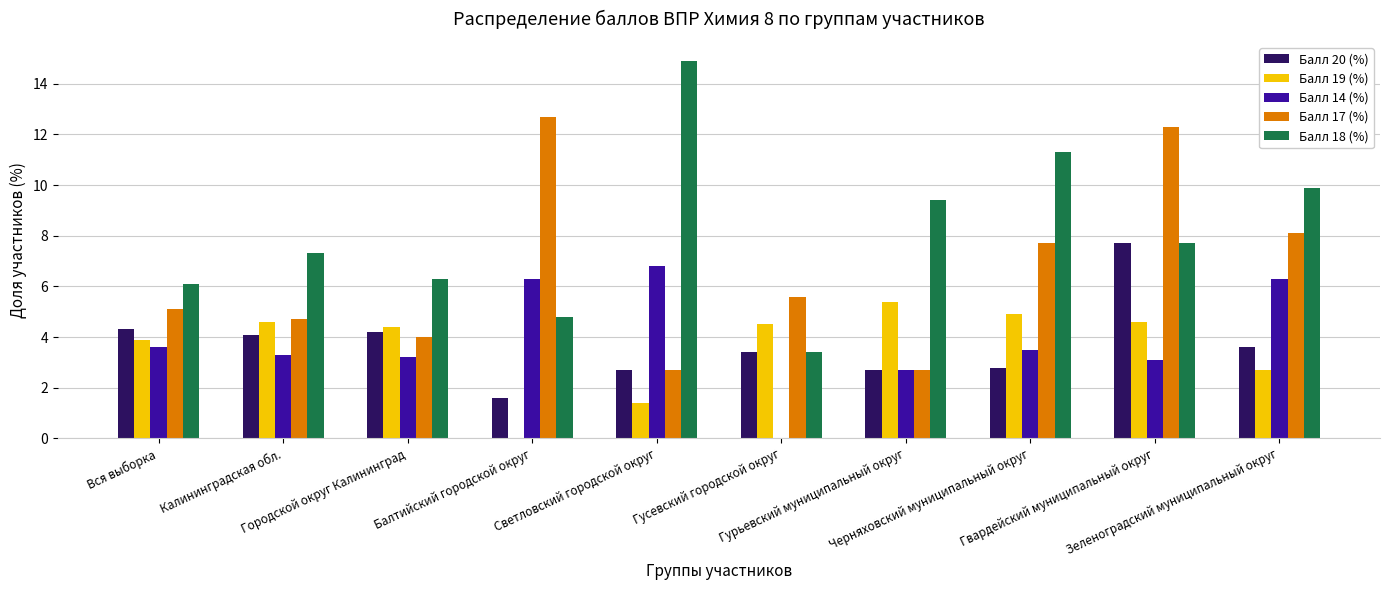

Which series has the largest total across all categories?

Балл 18 (%)